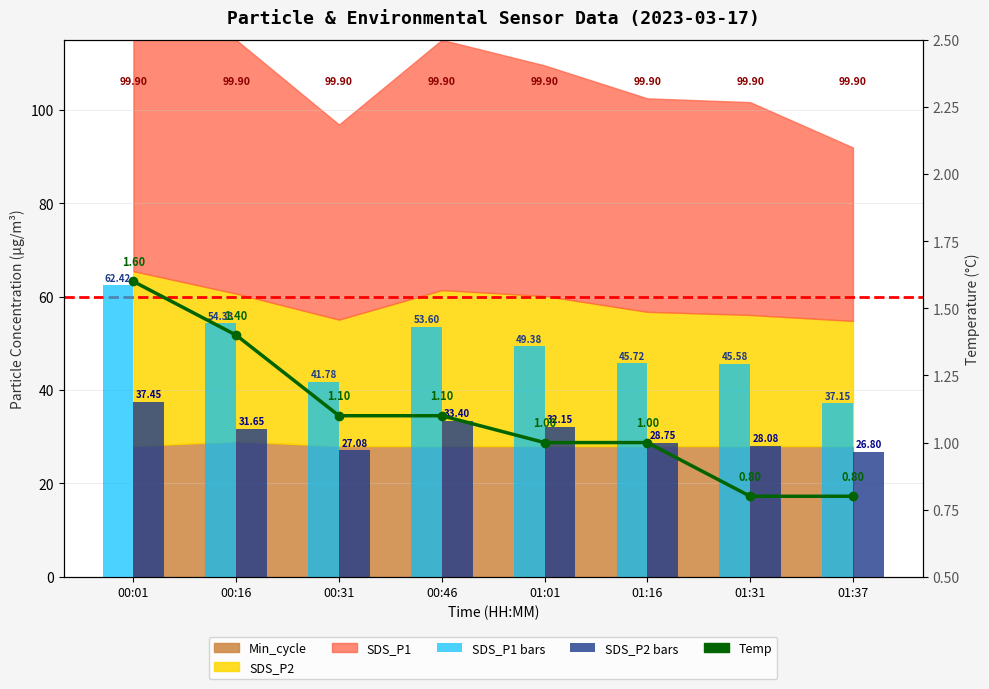

Are the bars grouped side by side (vs. stacked)?

Yes